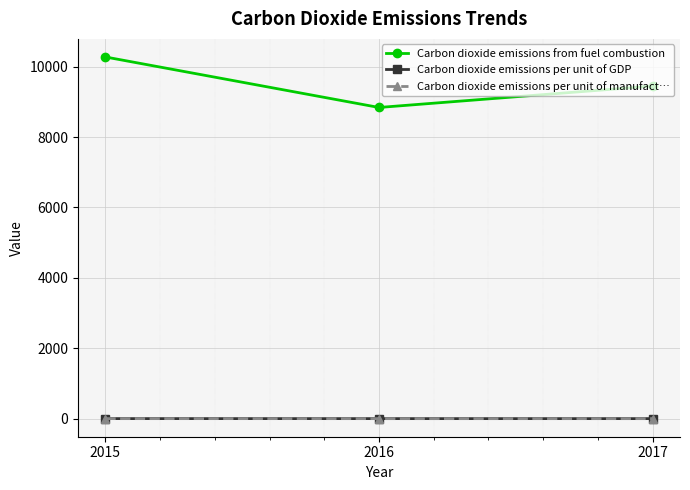

What is the sum of all Carbon dioxide emissions per unit of manufact… values?

4.3